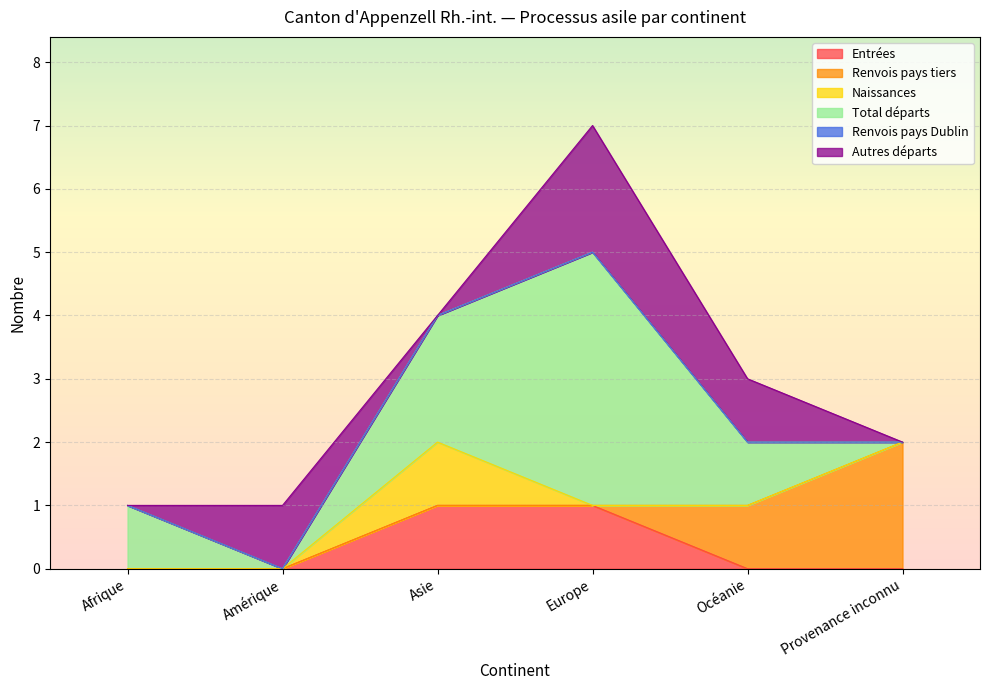

Which series has the largest range (max minus min)?

Total départs